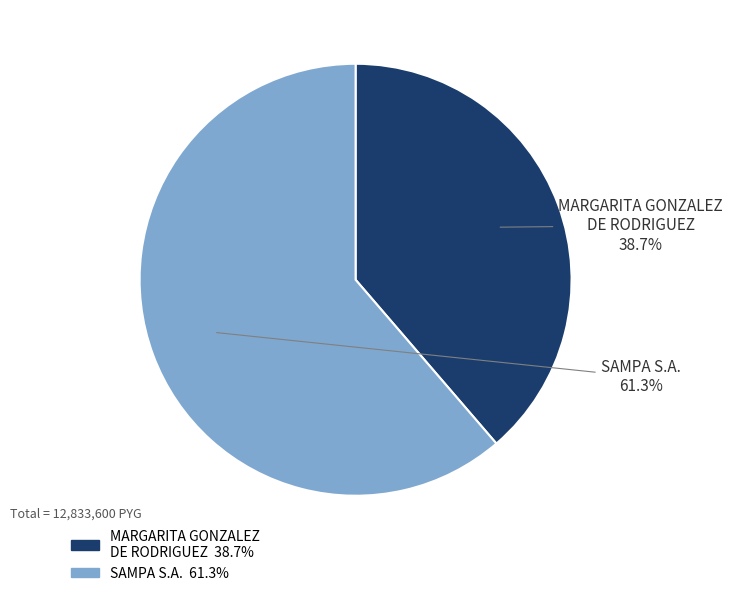

Which slice is the smallest?

MARGARITA GONZALEZ DE RODRIGUEZ